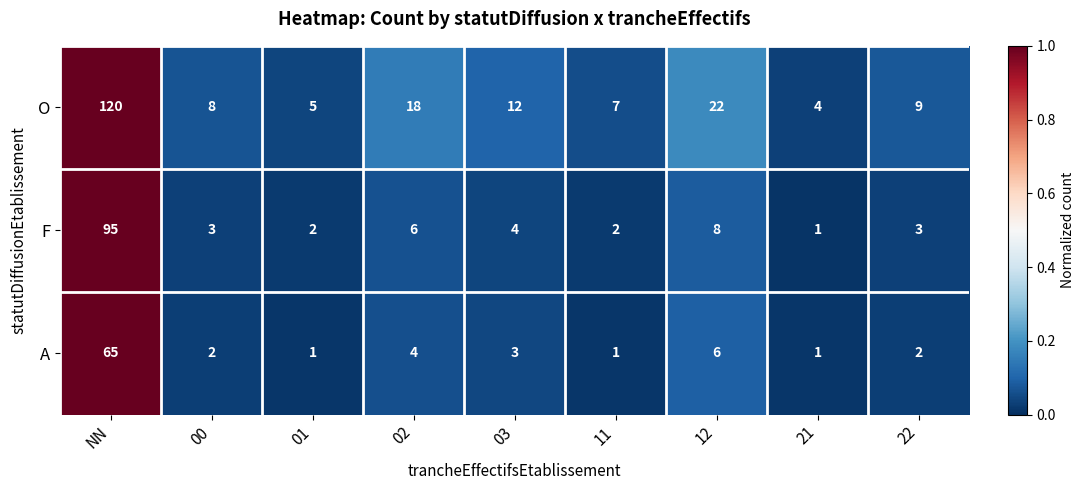

Between 01 and 12, which series saw the biggest shift?

O